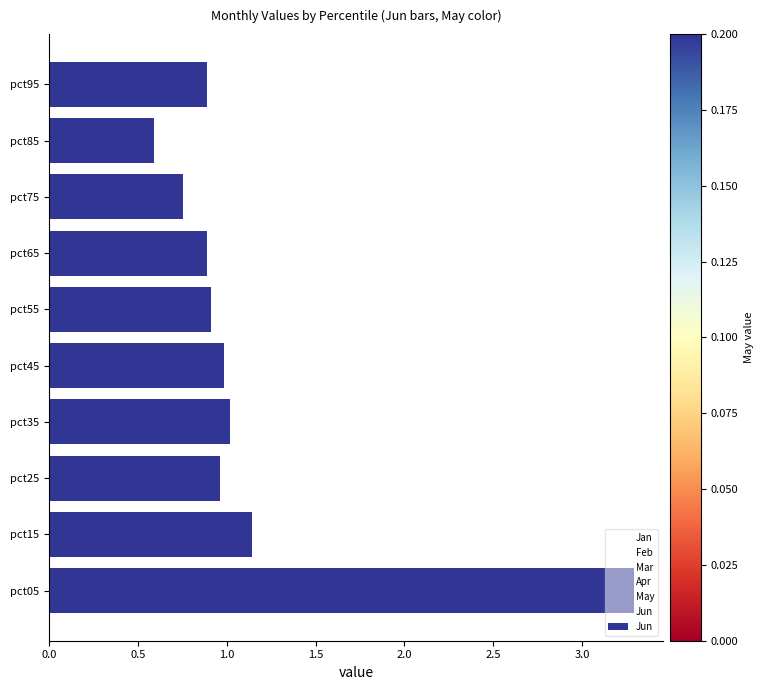

Approximately how many times larger is the value at pct05 compared to pct15?

2.9